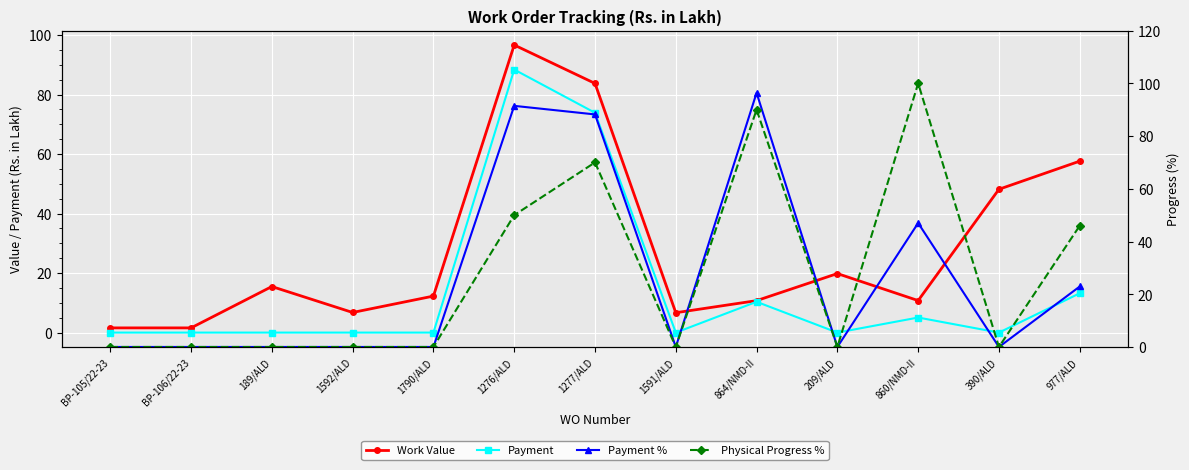

Which series changed the most between 189/ALD and 1592/ALD?

Work Value